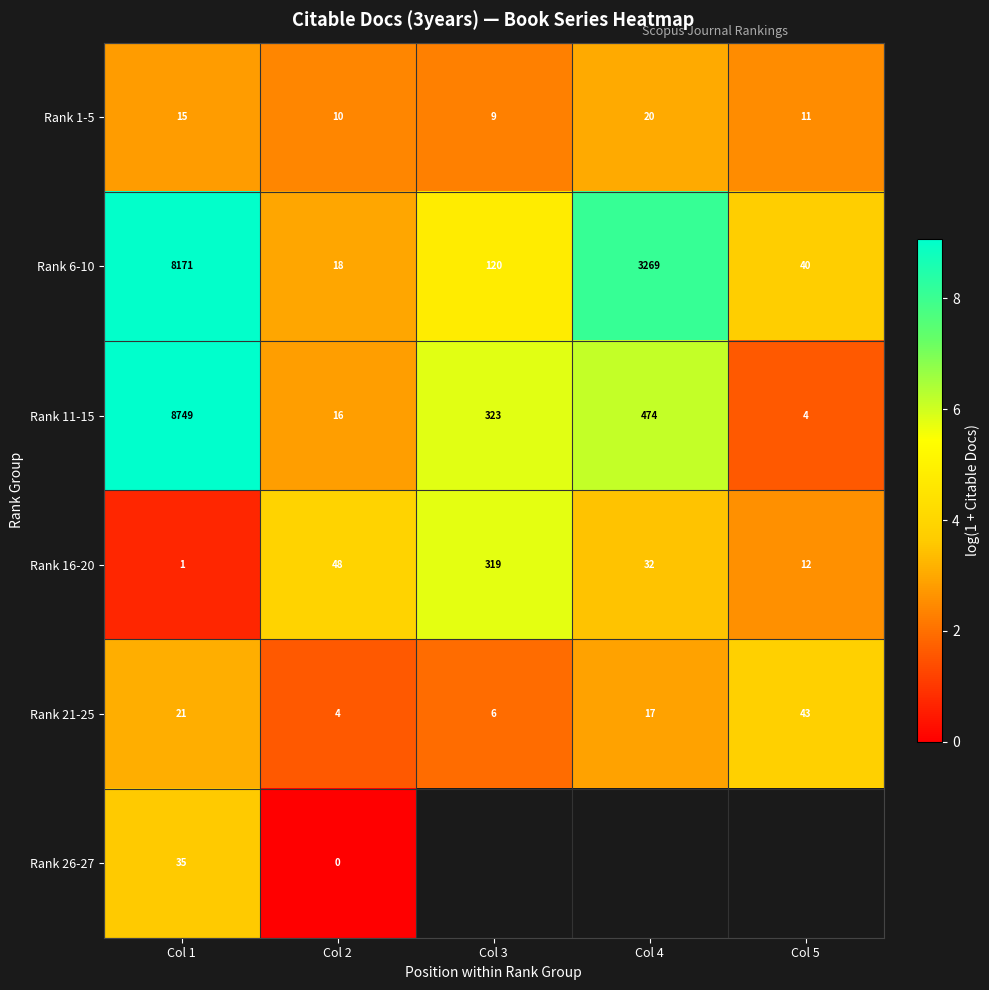

Is the value of Rank 21-25 at Col 1 greater than the value of Rank 26-27 at Col 2?

Yes